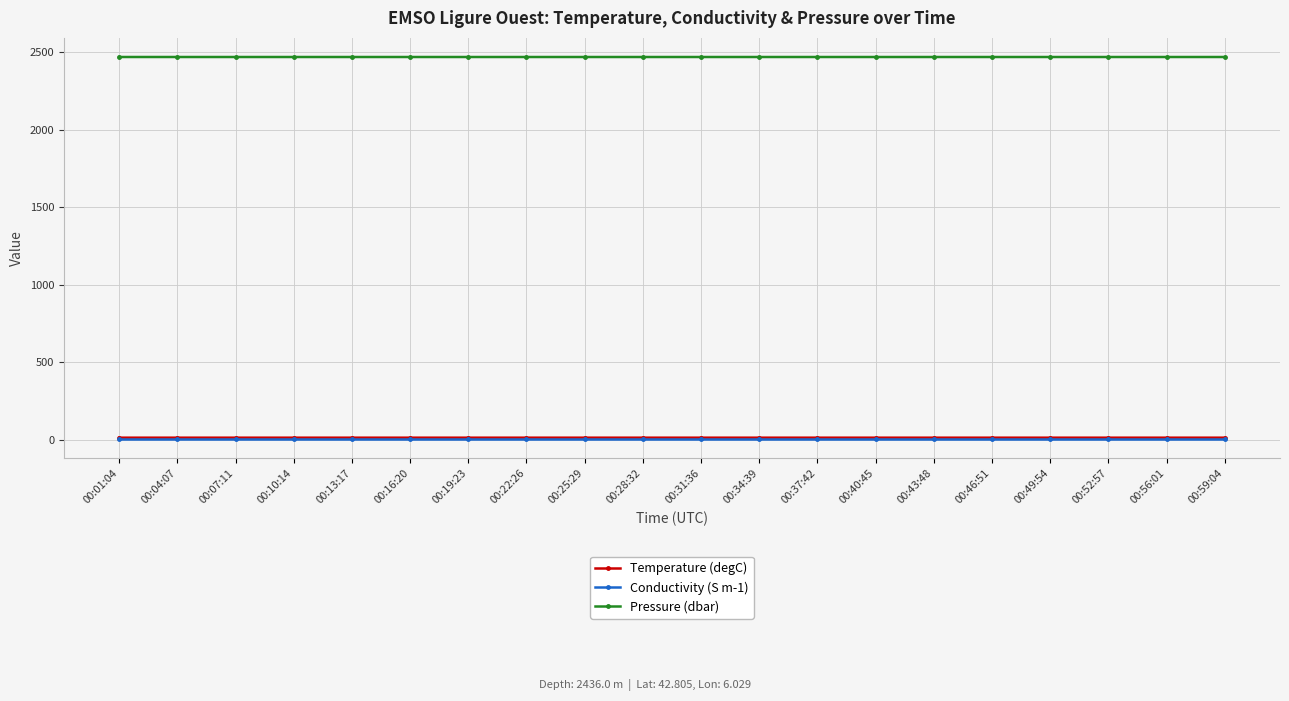

True or false: Pressure (dbar) and Temperature (degC) intersect in this chart.

False